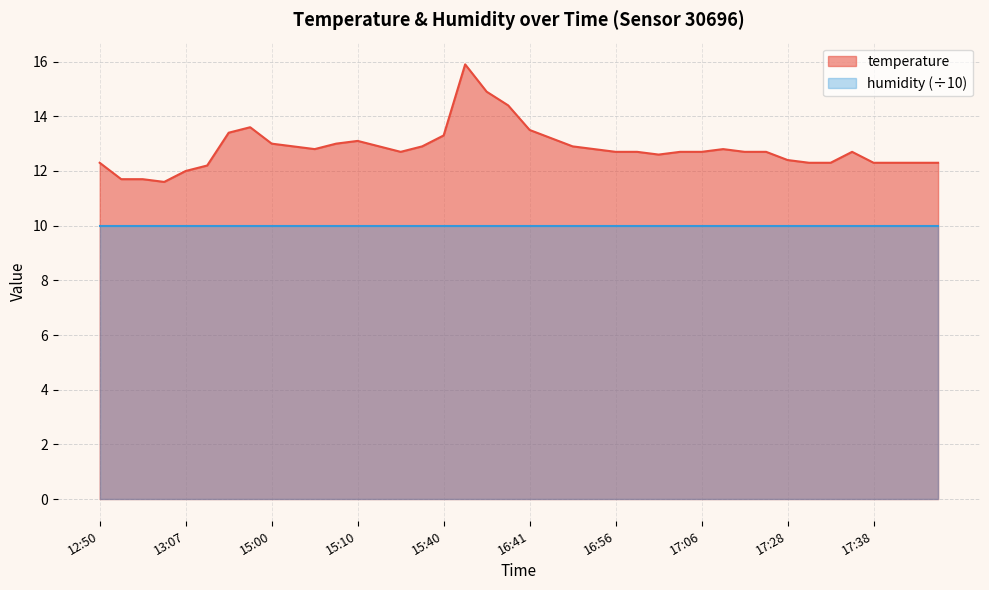

Which series has the largest total across all categories?

temperature